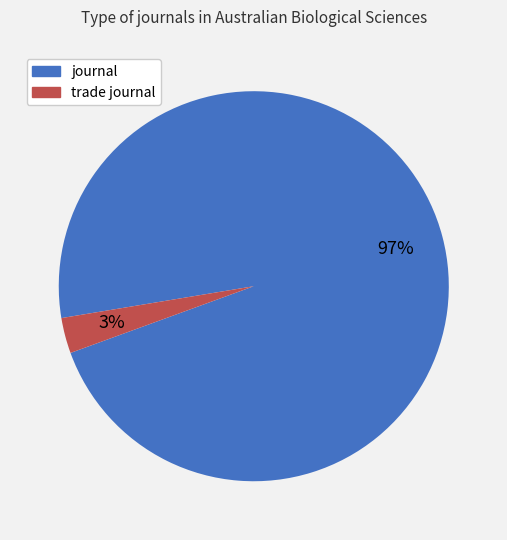

Which slice is the smallest?

trade journal